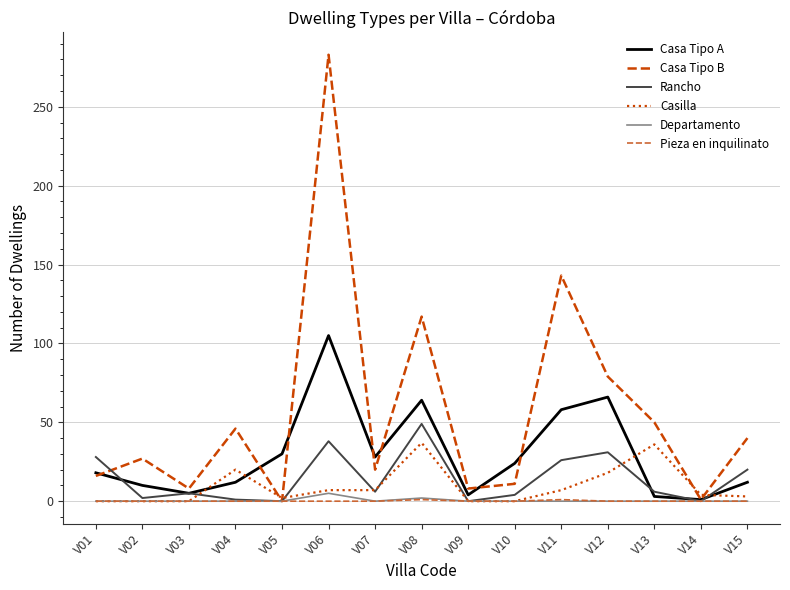

What is the difference between the second highest and minimum values in the Pieza en inquilinato series?

1